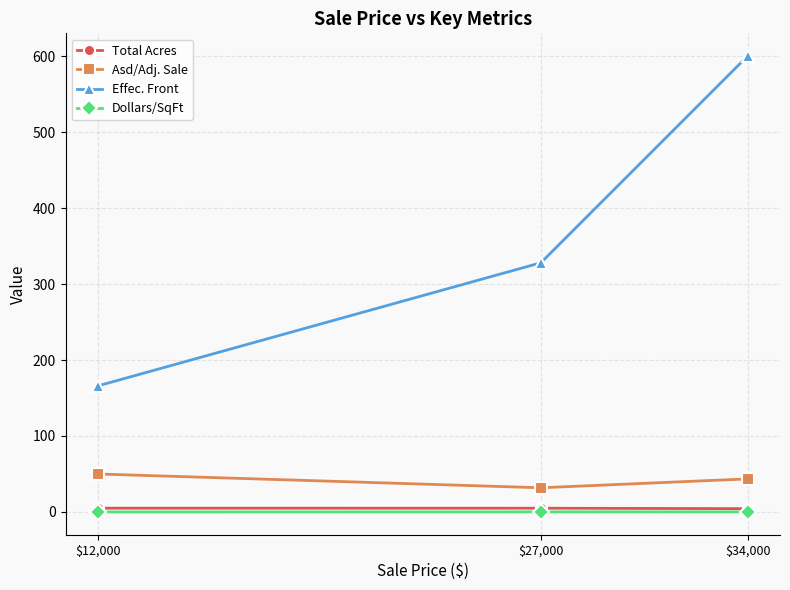

What is the total value across all series at $34,000?

648.1